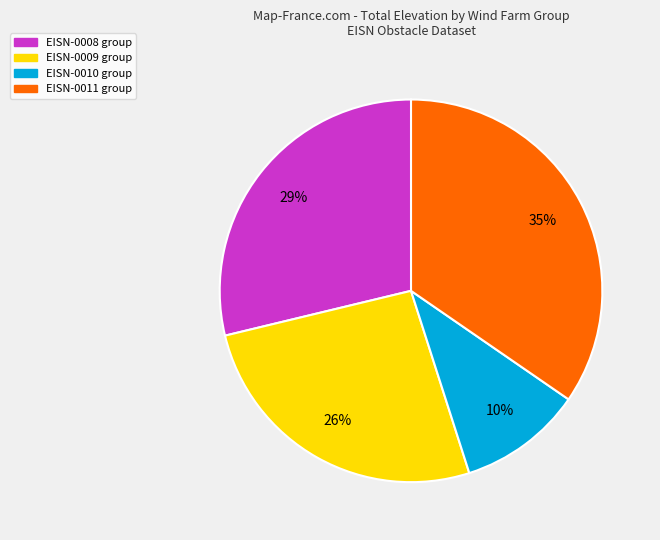

To the nearest percent, what is the average slice percentage?

25%